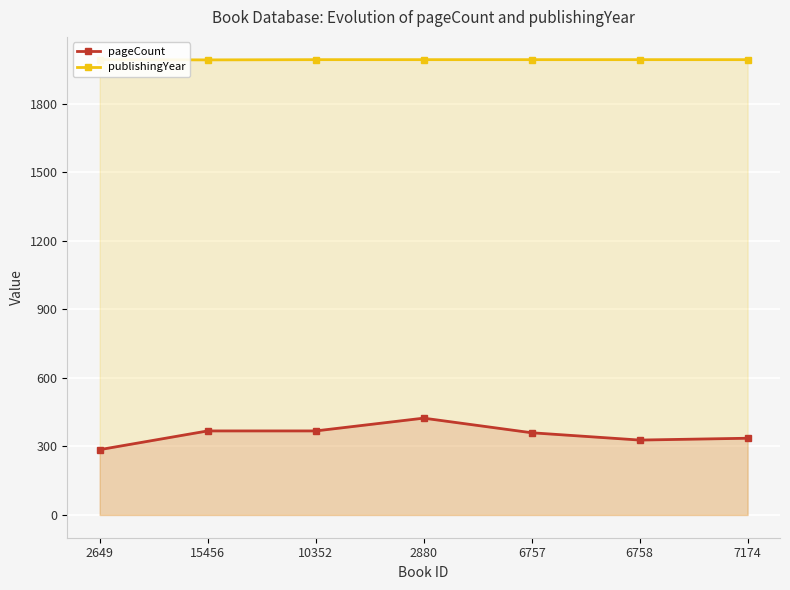

What is the approximate value of pageCount at 15456, to the nearest 5?

370